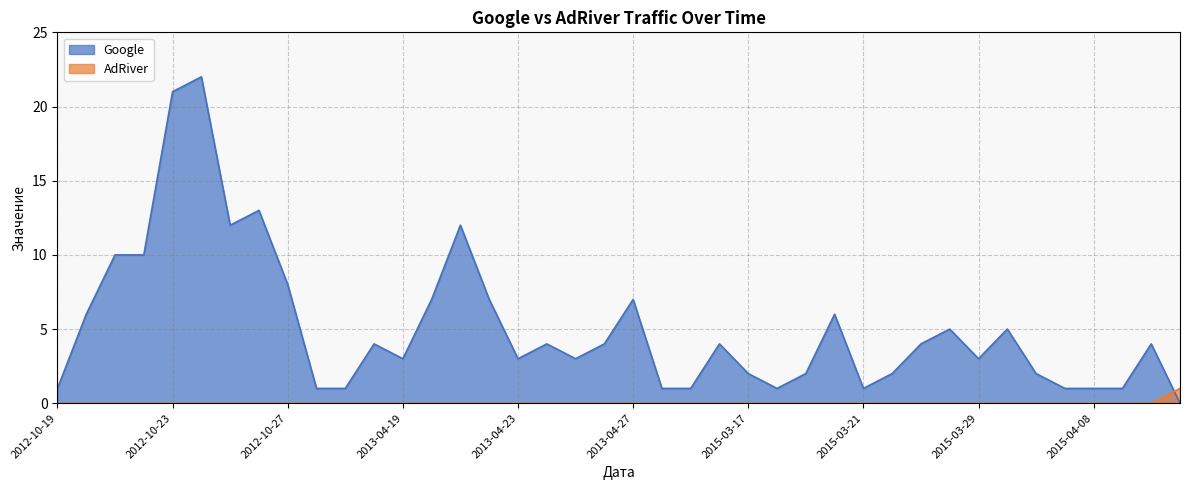

What is the total value across all series at 2015-04-22?

4